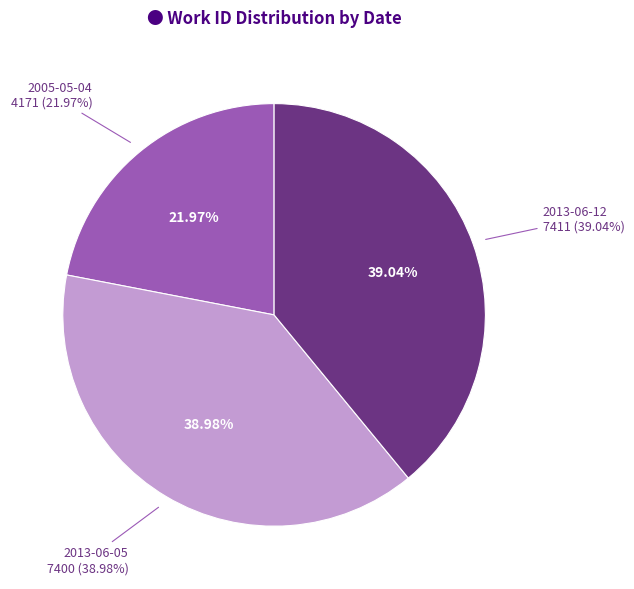

Which category has the smallest portion of the pie?

2005-05-04